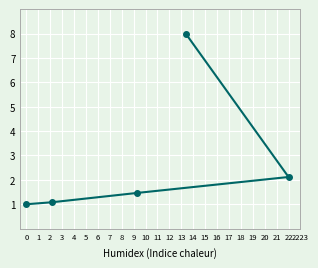

What is the difference between the maximum and second lowest values?

6.9